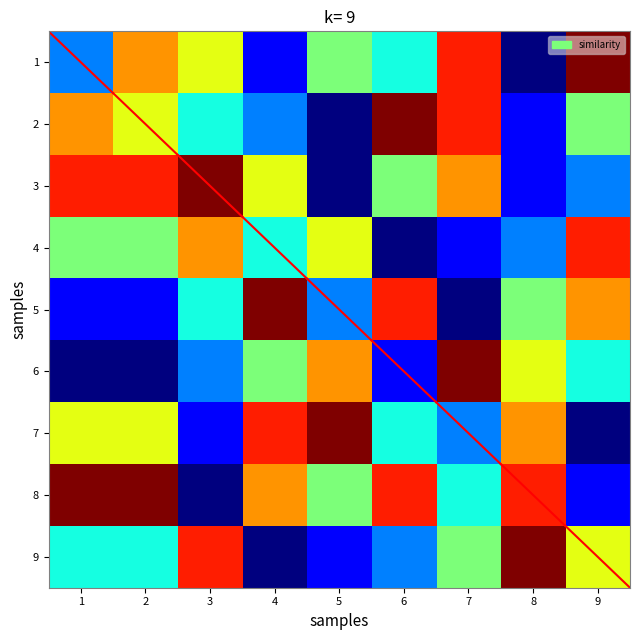

Reading left to right, extract all data points from this chart.

1: 1=3	2=7	3=6	4=2	5=5	6=4	7=8	8=1	9=9
2: 1=7	2=6	3=4	4=3	5=1	6=9	7=8	8=2	9=5
3: 1=8	2=8	3=9	4=6	5=1	6=5	7=7	8=2	9=3
4: 1=5	2=5	3=7	4=4	5=6	6=1	7=2	8=3	9=8
5: 1=2	2=2	3=4	4=9	5=3	6=8	7=1	8=5	9=7
6: 1=1	2=1	3=3	4=5	5=7	6=2	7=9	8=6	9=4
7: 1=6	2=6	3=2	4=8	5=9	6=4	7=3	8=7	9=1
8: 1=9	2=9	3=1	4=7	5=5	6=8	7=4	8=8	9=2
9: 1=4	2=4	3=8	4=1	5=2	6=3	7=5	8=9	9=6